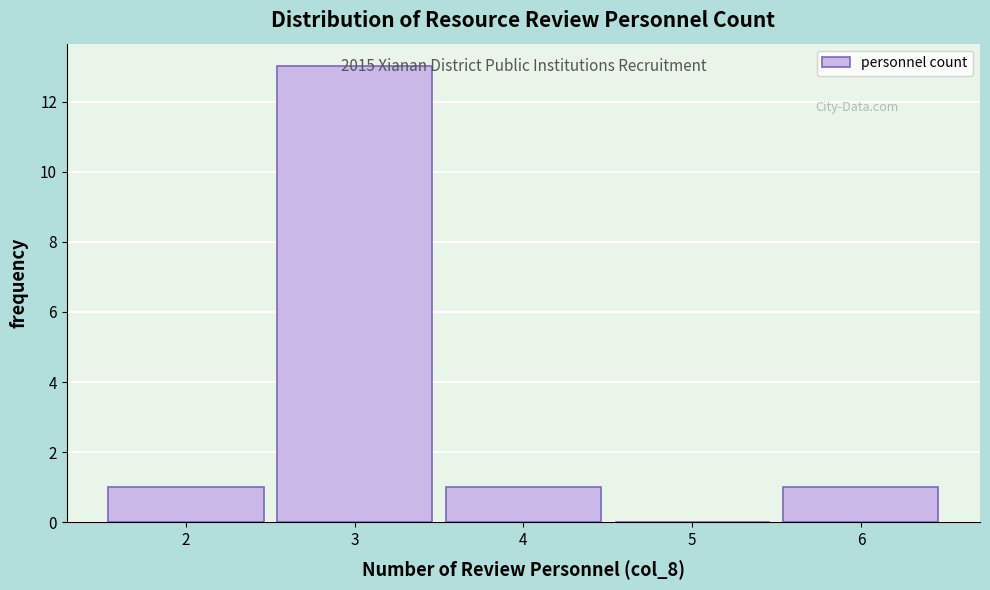

Over which range of the x-axis is the bar tallest?

2.5 to 3.5